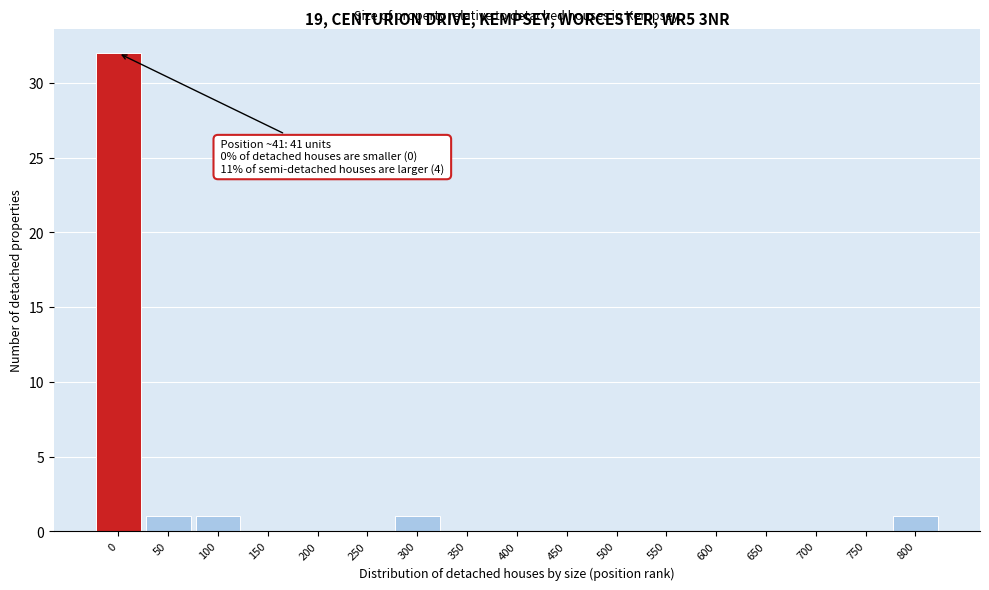

Reading right to left, list all the values displayed in this chart.

800=1	750=0	700=0	650=0	600=0	550=0	500=0	450=0	400=0	350=0	300=1	250=0	200=0	150=0	100=1	50=1	0=32